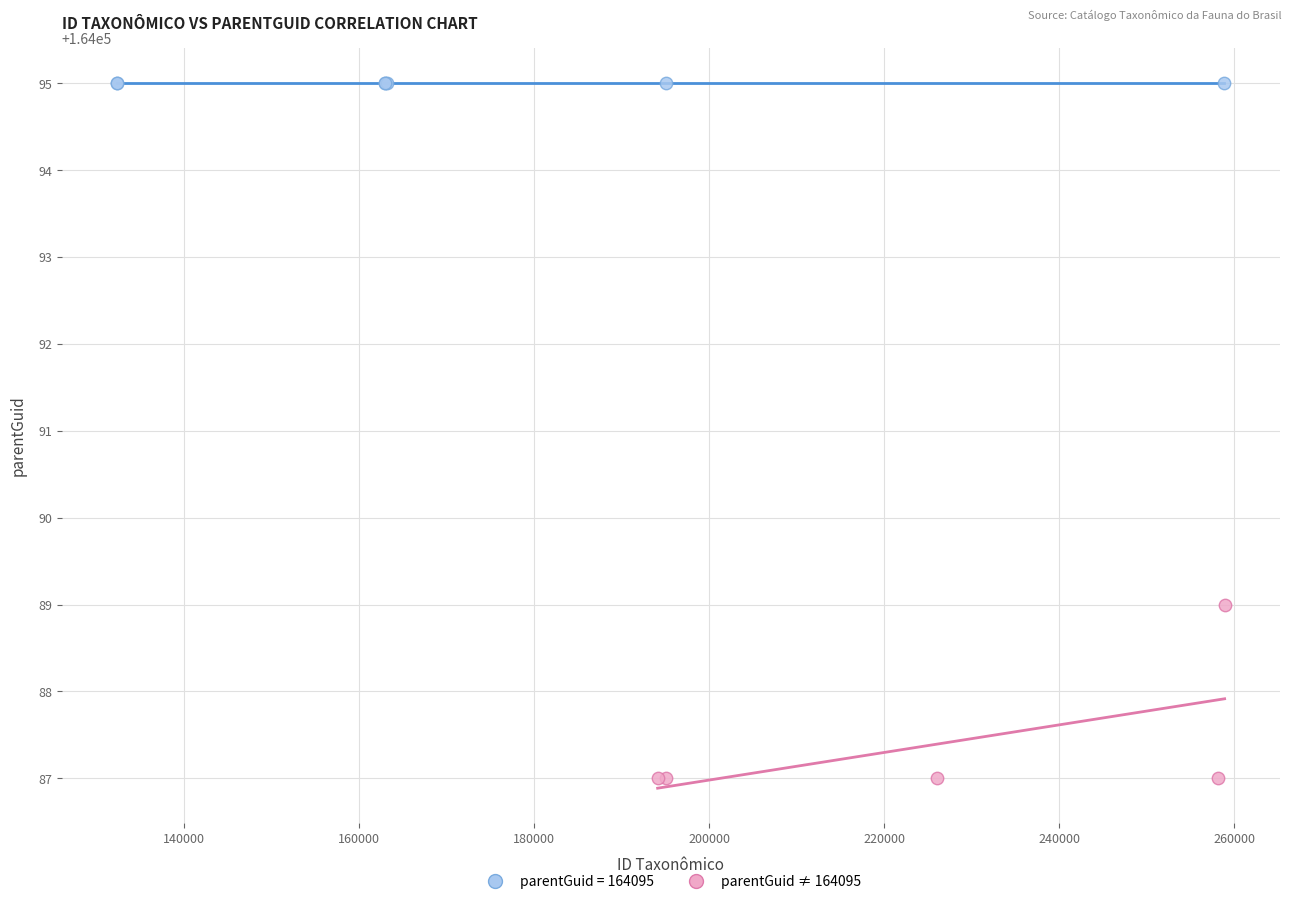

Which series contains the highest Y value?

parentGuid = 164095